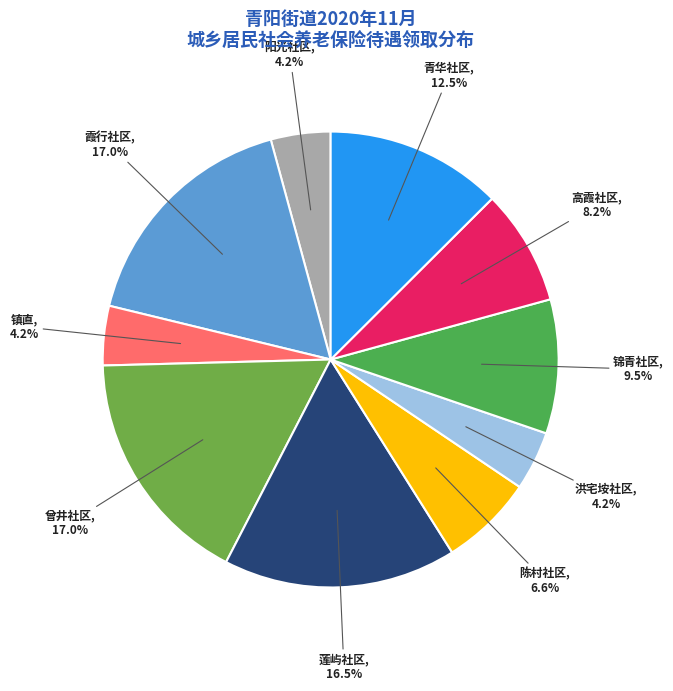

Count the number of slices in the pie.

10